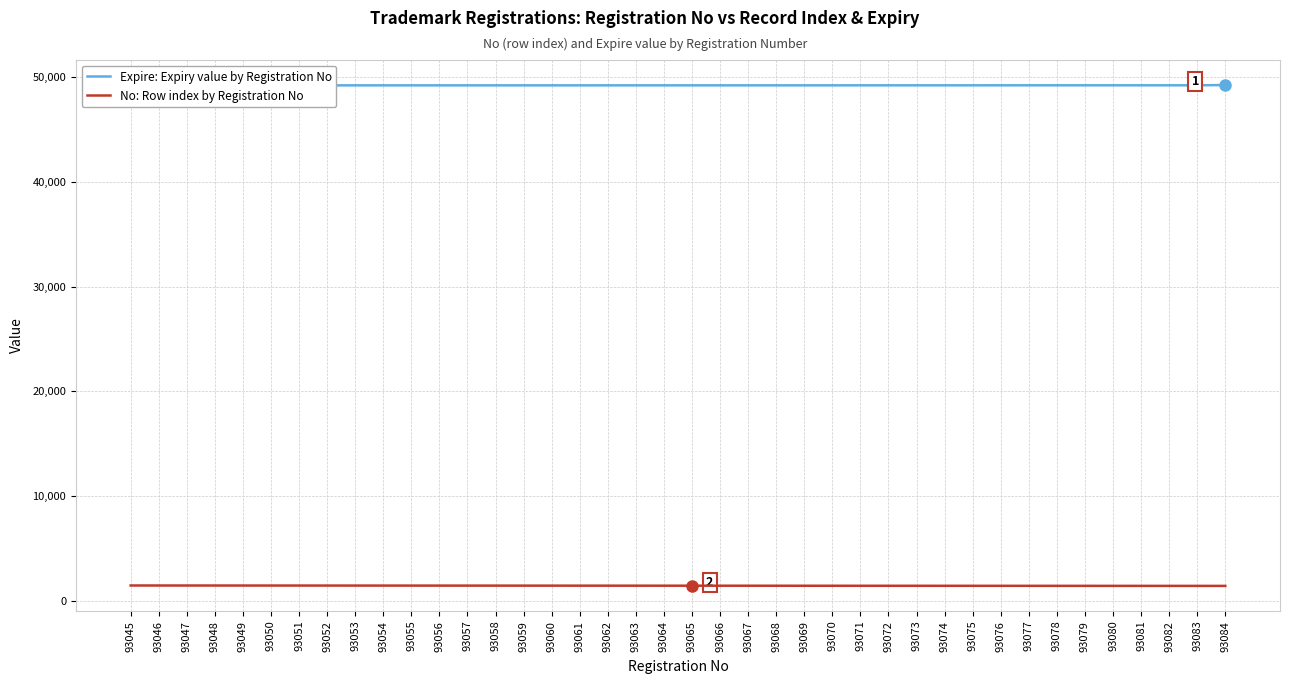

At which label does Expire: Expiry value by Registration No first exceed 49227?

93071